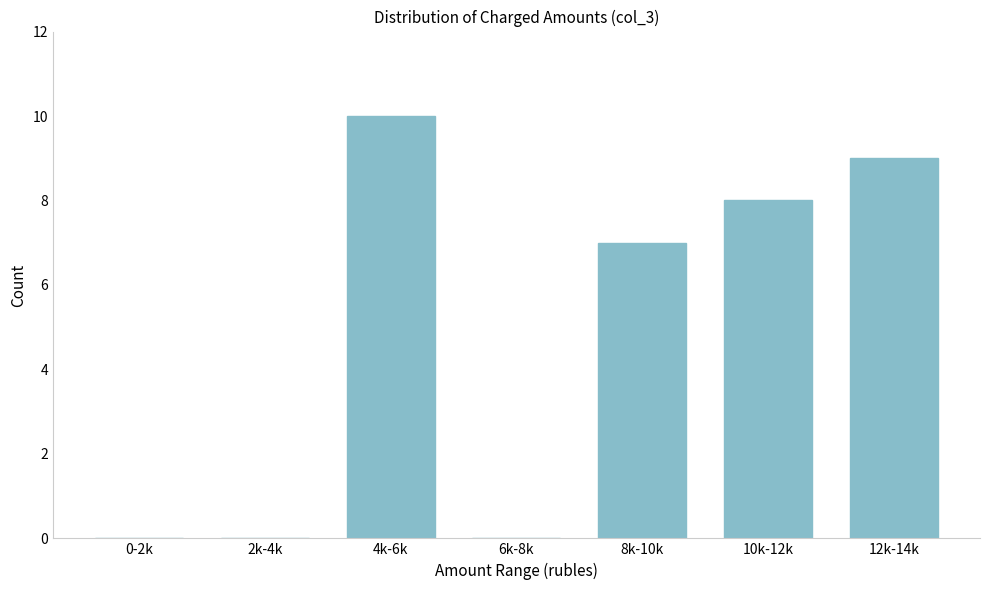

Reading right to left, what are all the values shown in this chart?

12k-14k=9	10k-12k=8	8k-10k=7	6k-8k=0	4k-6k=10	2k-4k=0	0-2k=0